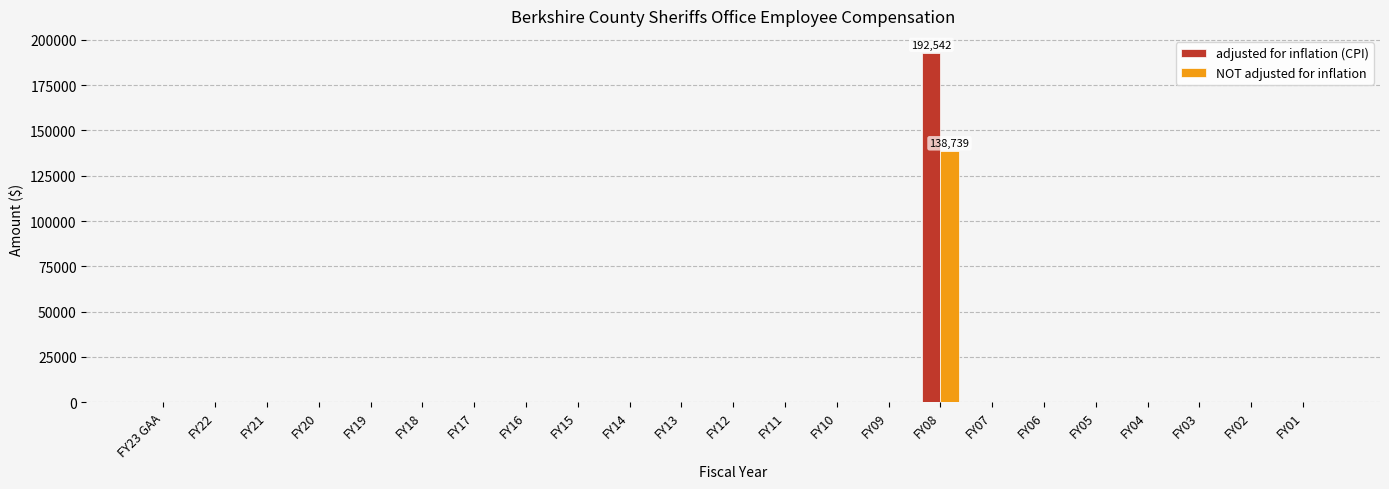

The value of NOT adjusted for inflation at FY14 is 64524. True or false?

False